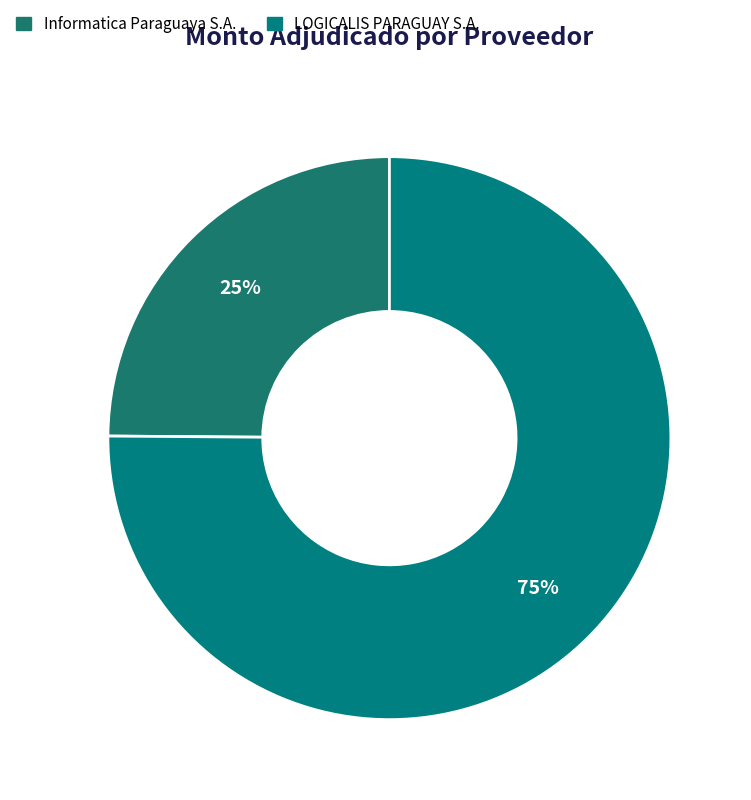

To the nearest percent, what is the difference between the LOGICALIS PARAGUAY S.A. and Informatica Paraguaya S.A. slice percentages?

50%